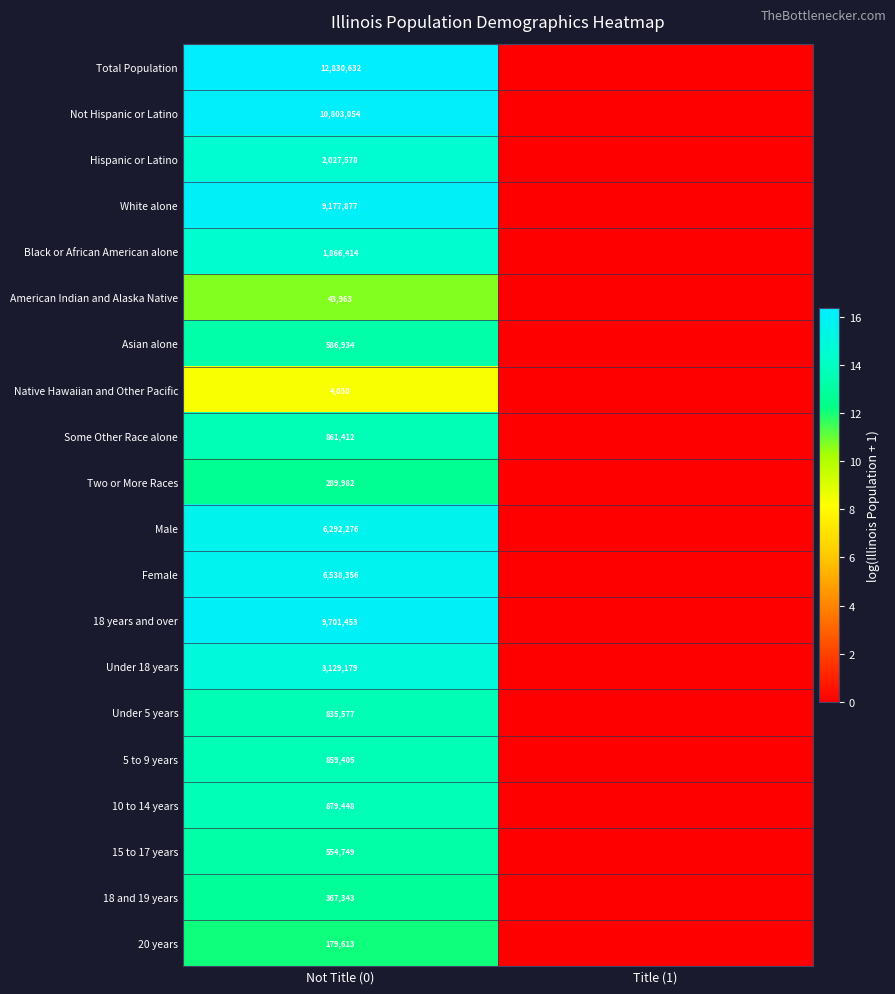

The value of Some Other Race alone at Not Title (0) is 861412. True or false?

True